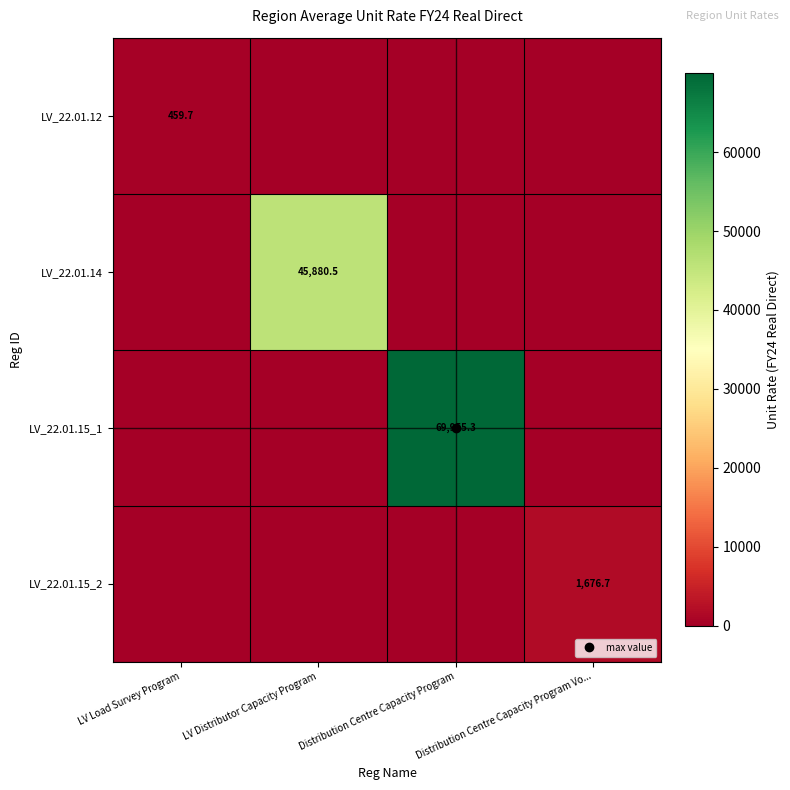

The value of LV_22.01.14 at LV Distributor Capacity Program is 12986.3. True or false?

False